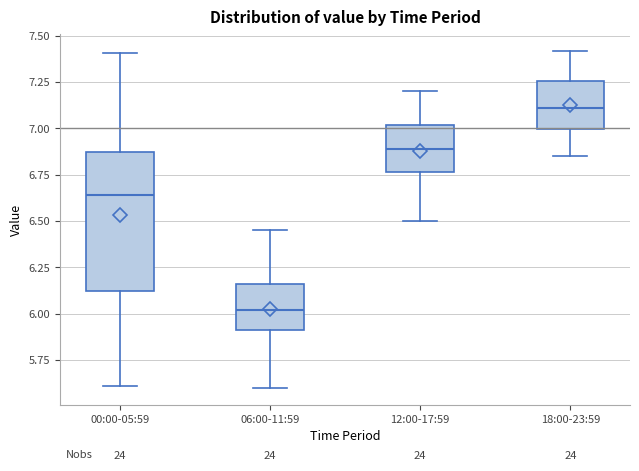

Reading left to right, read every box against the y-axis: the position of its median line, the range the box covers, and the ends of its whiskers. The values are not printed on the chart, so give them approximately, as read against the axis.

00:00-05:59: median 6.65, box 6.15 to 6.85, whiskers 5.60 to 7.40
06:00-11:59: median 6.00, box 5.90 to 6.15, whiskers 5.60 to 6.45
12:00-17:59: median 6.90, box 6.75 to 7.00, whiskers 6.50 to 7.20
18:00-23:59: median 7.10, box 7.00 to 7.25, whiskers 6.85 to 7.40